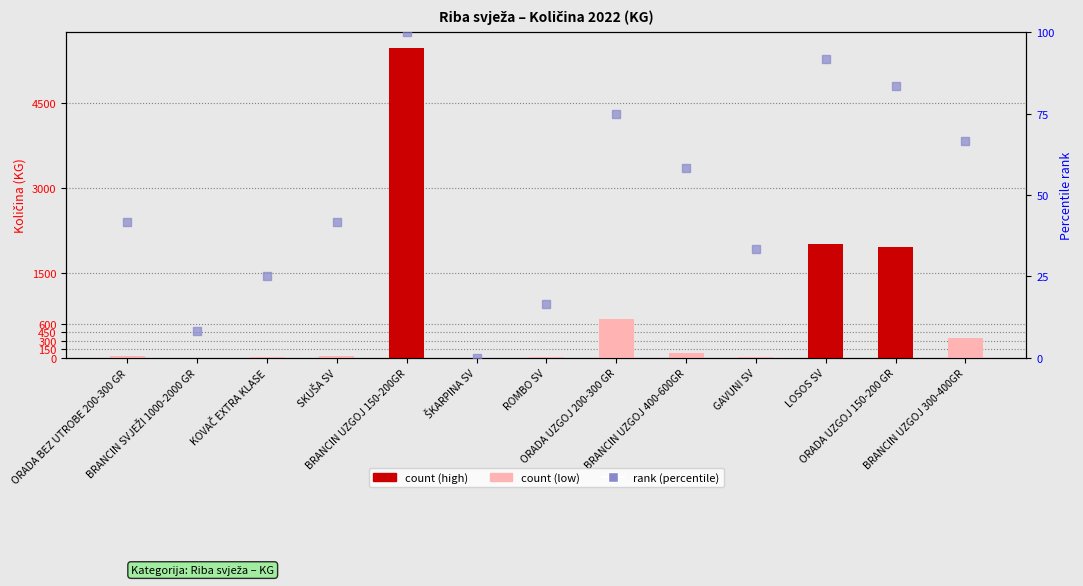

Which series has the widest spread of Y values?

Količina 2022